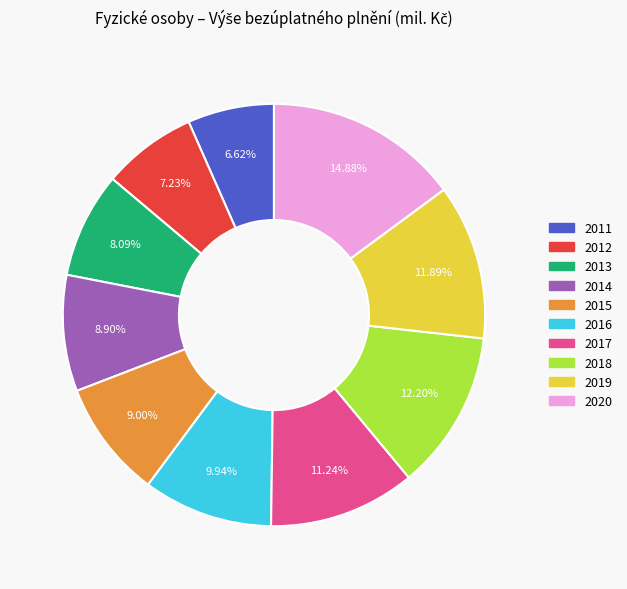

Do 2014 and 2015 together represent more than half of the pie?

No